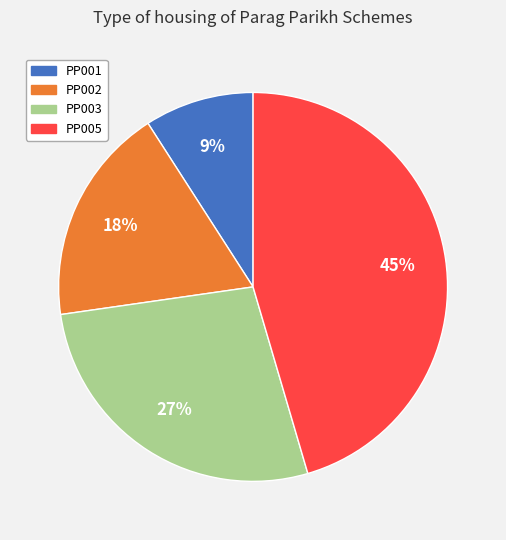

Is there any slice that represents more than half of the pie?

No